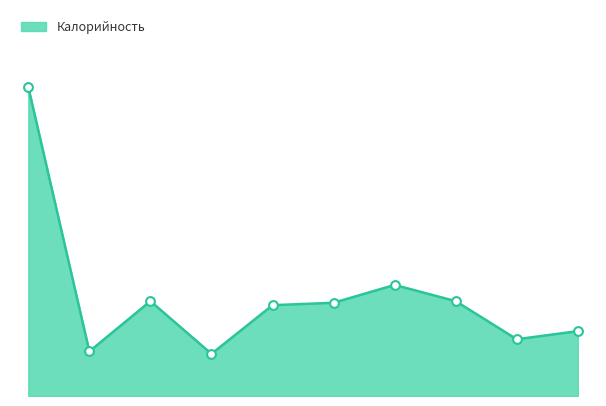

Does the chart have visible grid lines?

No